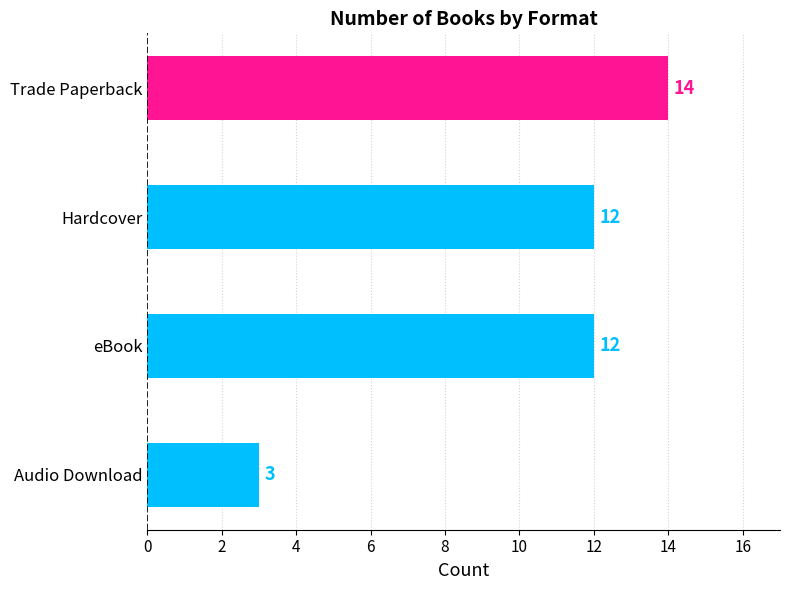

Count the number of categories in the chart.

4